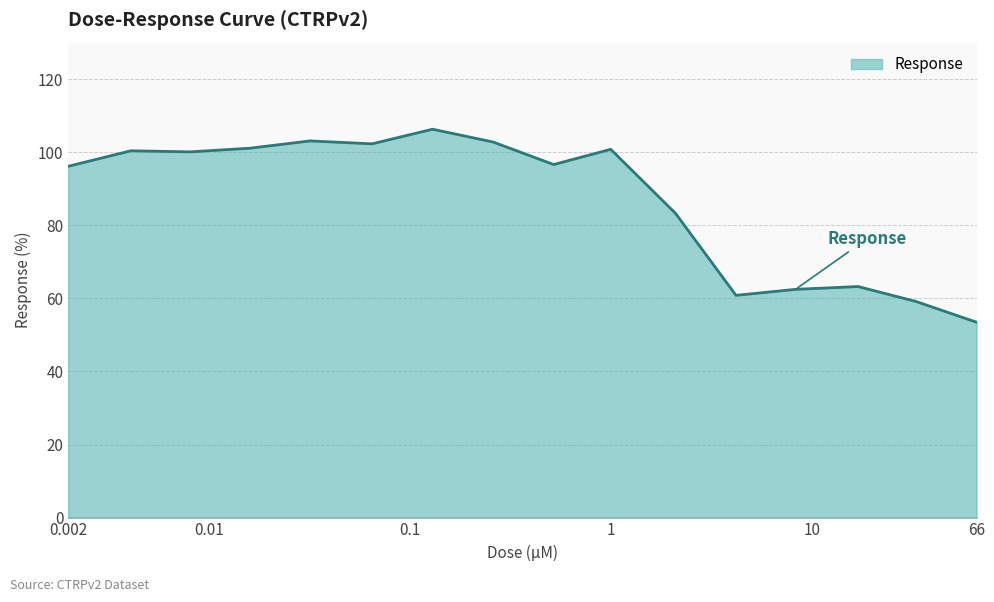

What is the maximum value shown in the chart?

106.3